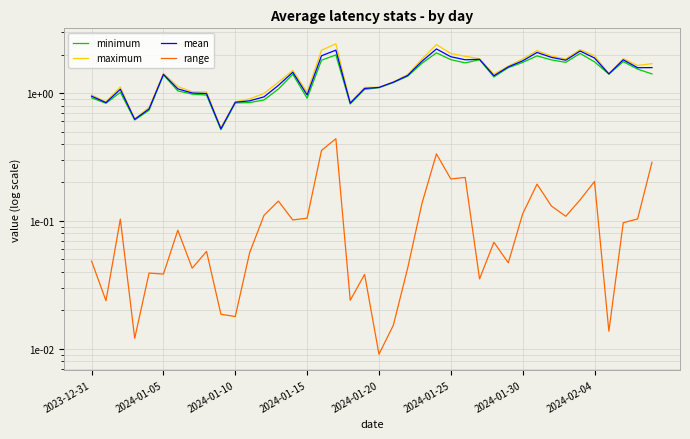

What is the difference between the minimum values at 10 and 33?

0.9